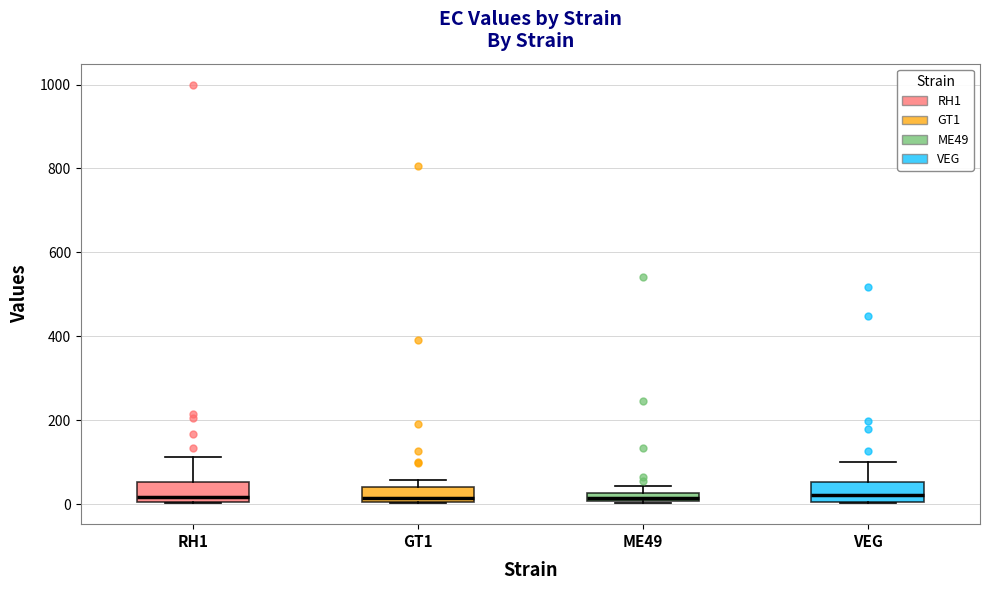

Where does the median line of the box for VEG sit on the y-axis? The values are not printed on the chart, so give them approximately, as read against the axis.

20